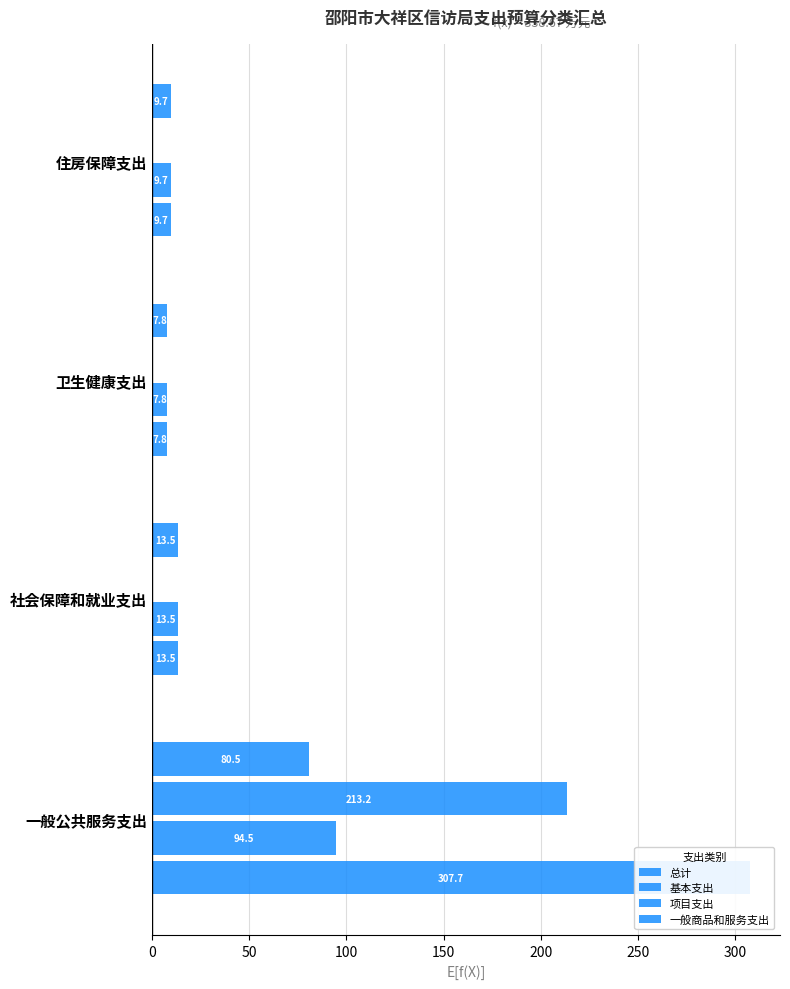

The 项目支出 series shows 213.2 at 一般公共服务支出. True or false?

True